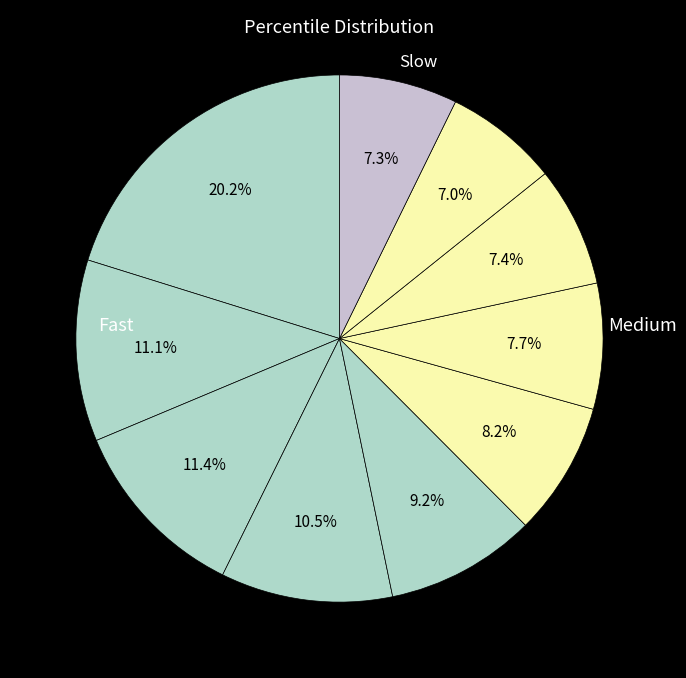

Count the number of slices in the pie.

10